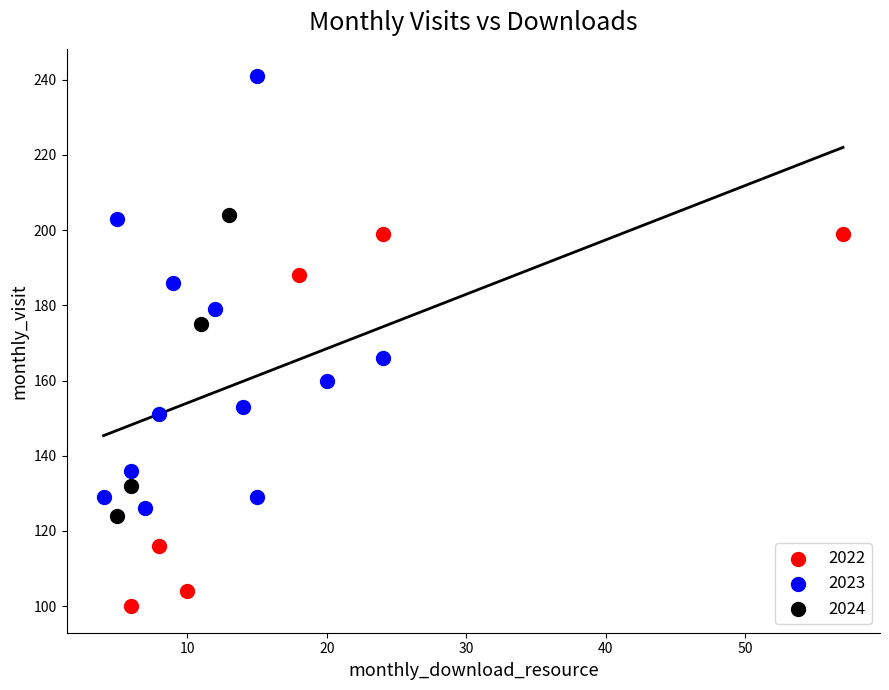

Which series reaches the minimum Y coordinate?

2022